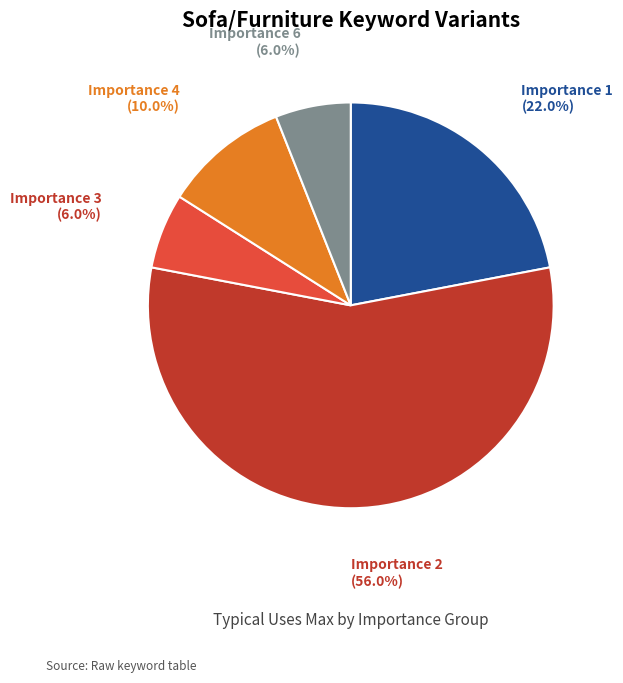

Does any single category account for the majority?

Yes